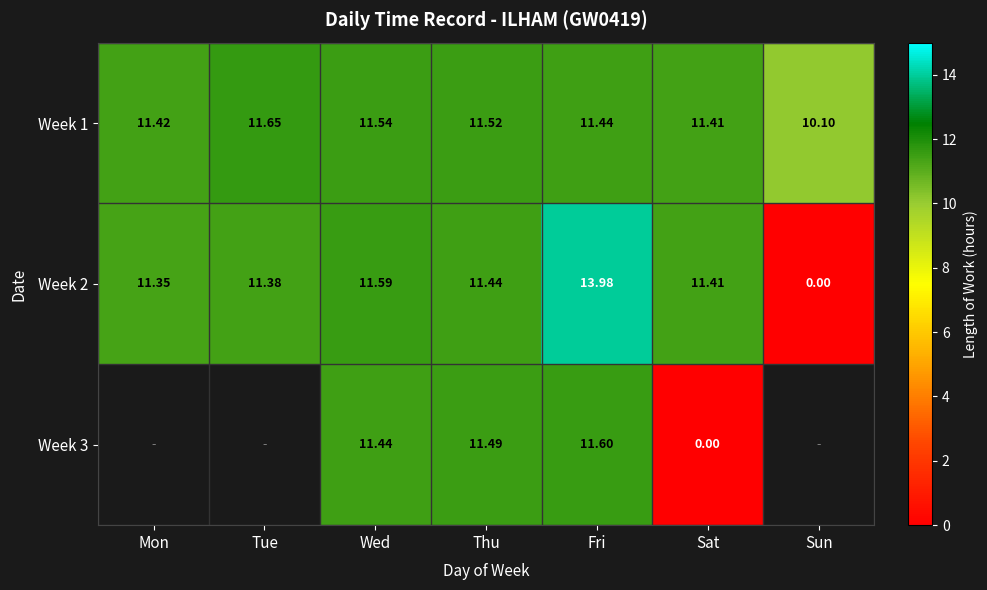

What is the total value across all series at Wed?

34.6